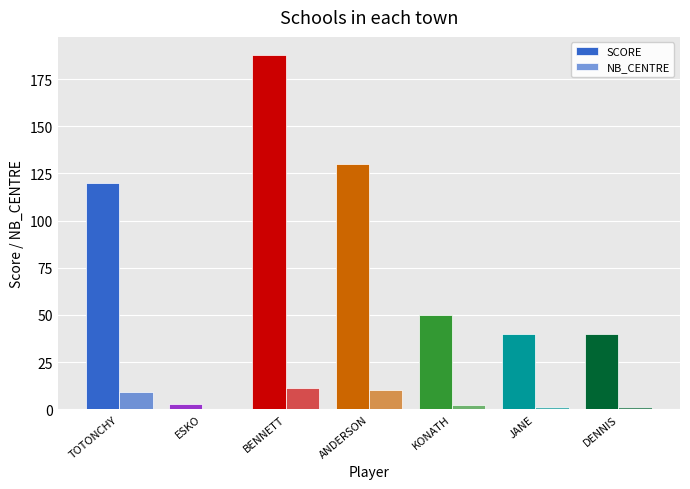

How many groups of bars are there?

7